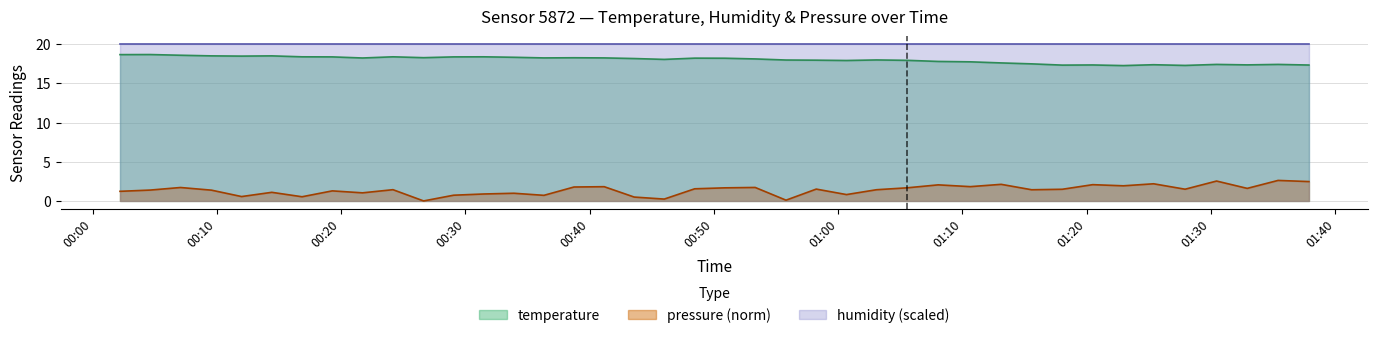

List the series in order of their peak value, lowest first.

pressure (norm), temperature, humidity (scaled)